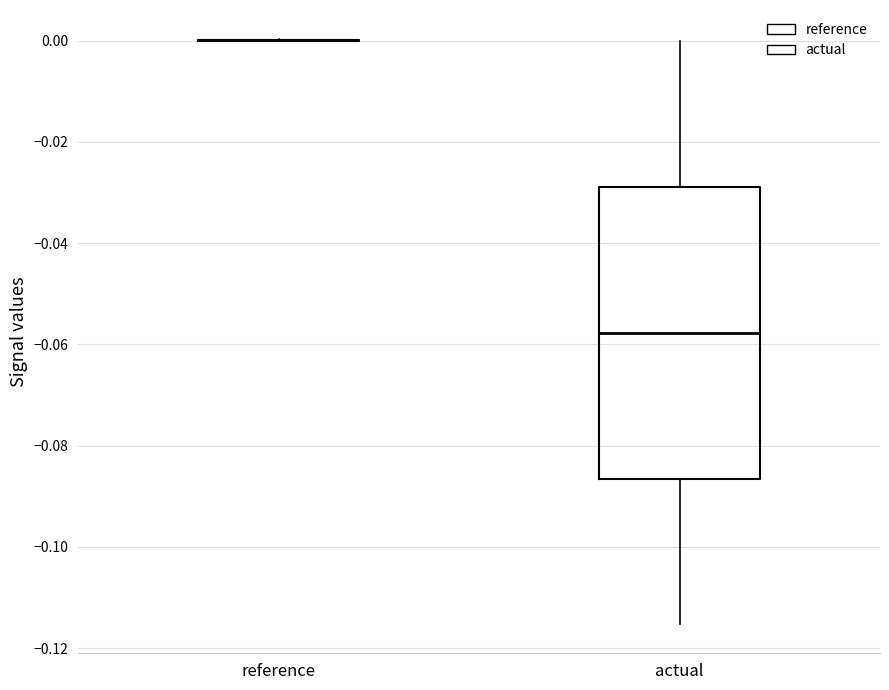

Reading left to right, read every box against the y-axis: the position of its median line, the range the box covers, and the ends of its whiskers. The values are not printed on the chart, so give them approximately, as read against the axis.

reference: box collapsed to a line at 0.000, whiskers 0.000 to 0.000
actual: median -0.058, box -0.086 to -0.028, whiskers -0.116 to 0.000